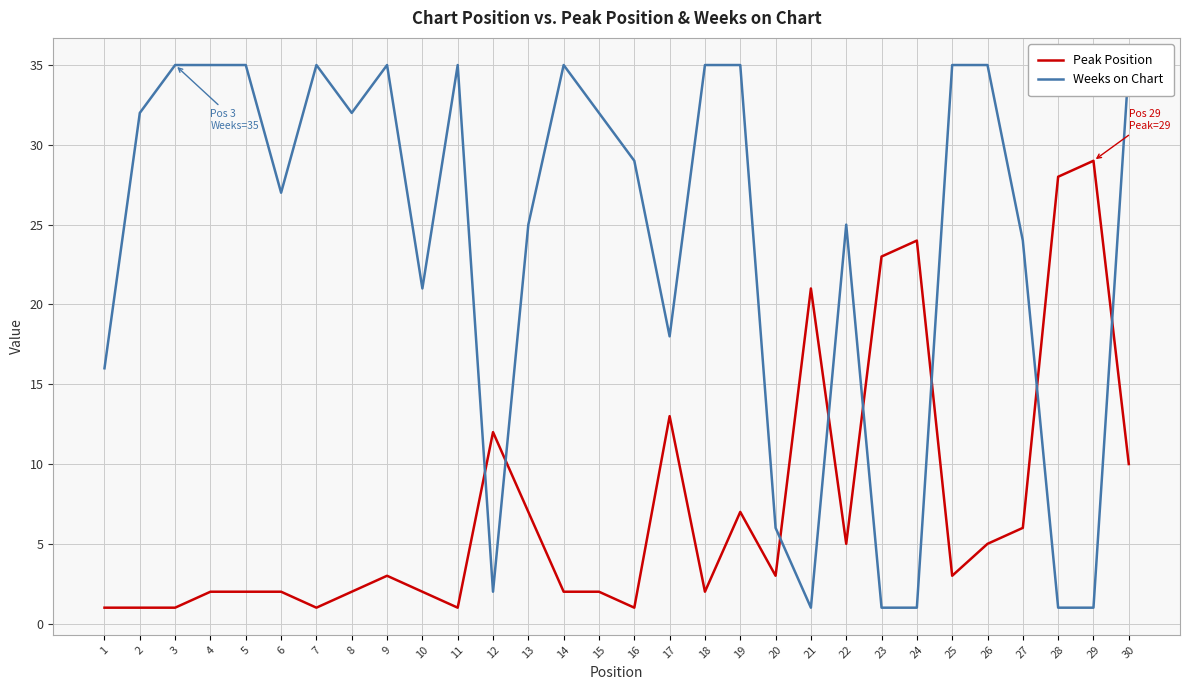

What is the minimum value for Weeks on Chart?

1